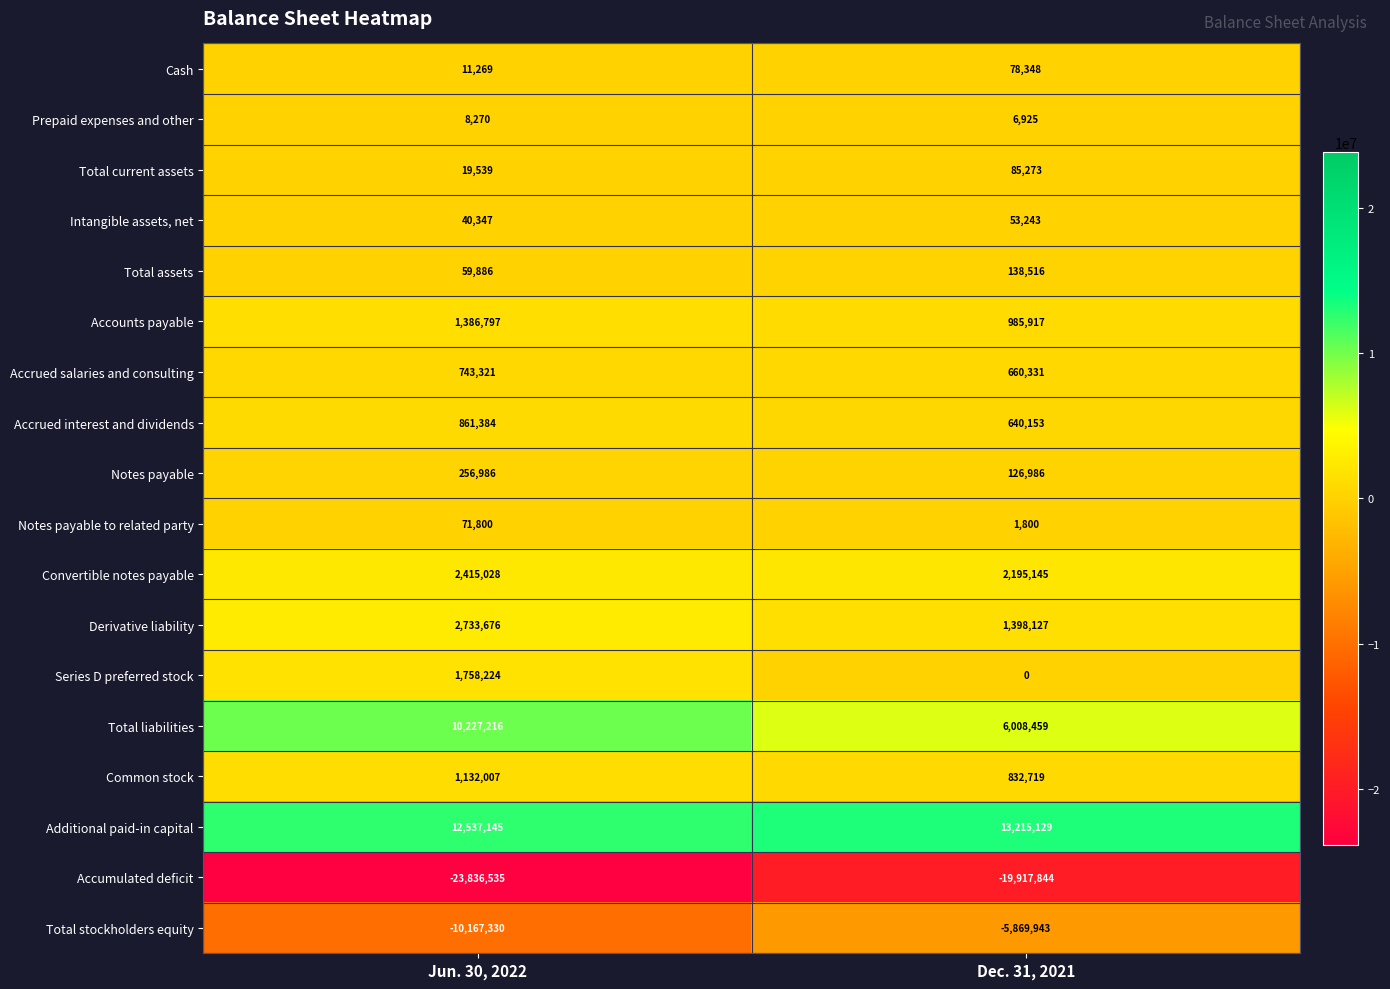

What is the total value across all series at Dec. 31, 2021?

639284